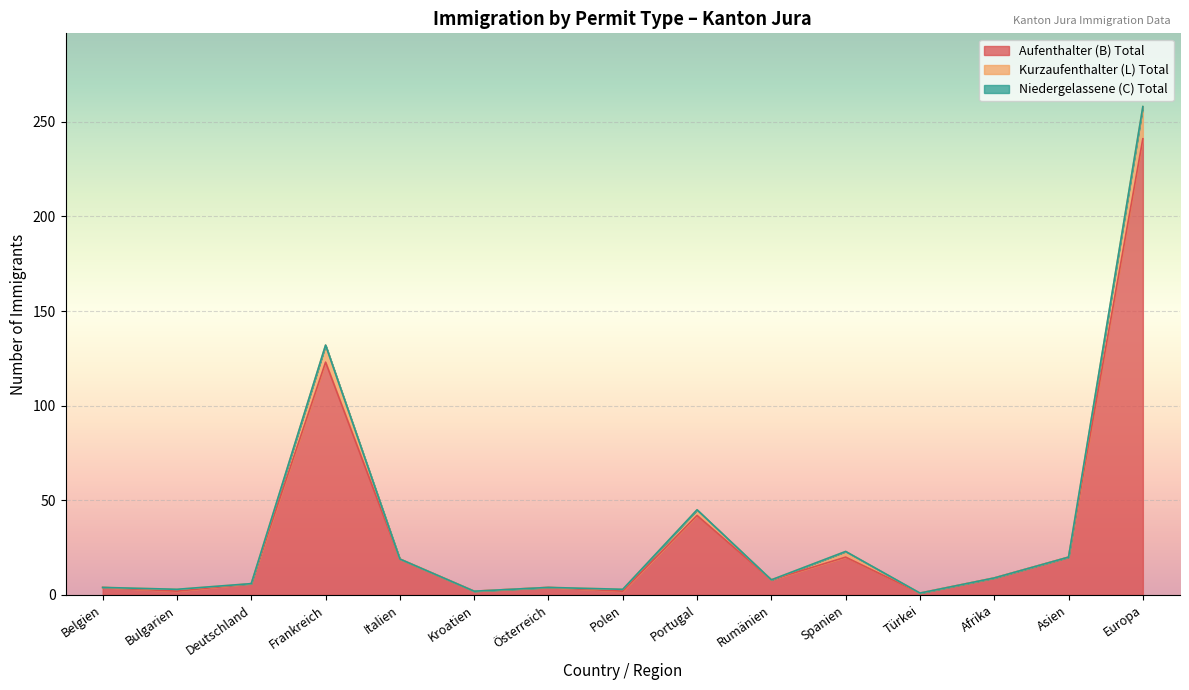

What is the highest value of the Aufenthalter (B) Total series?

241